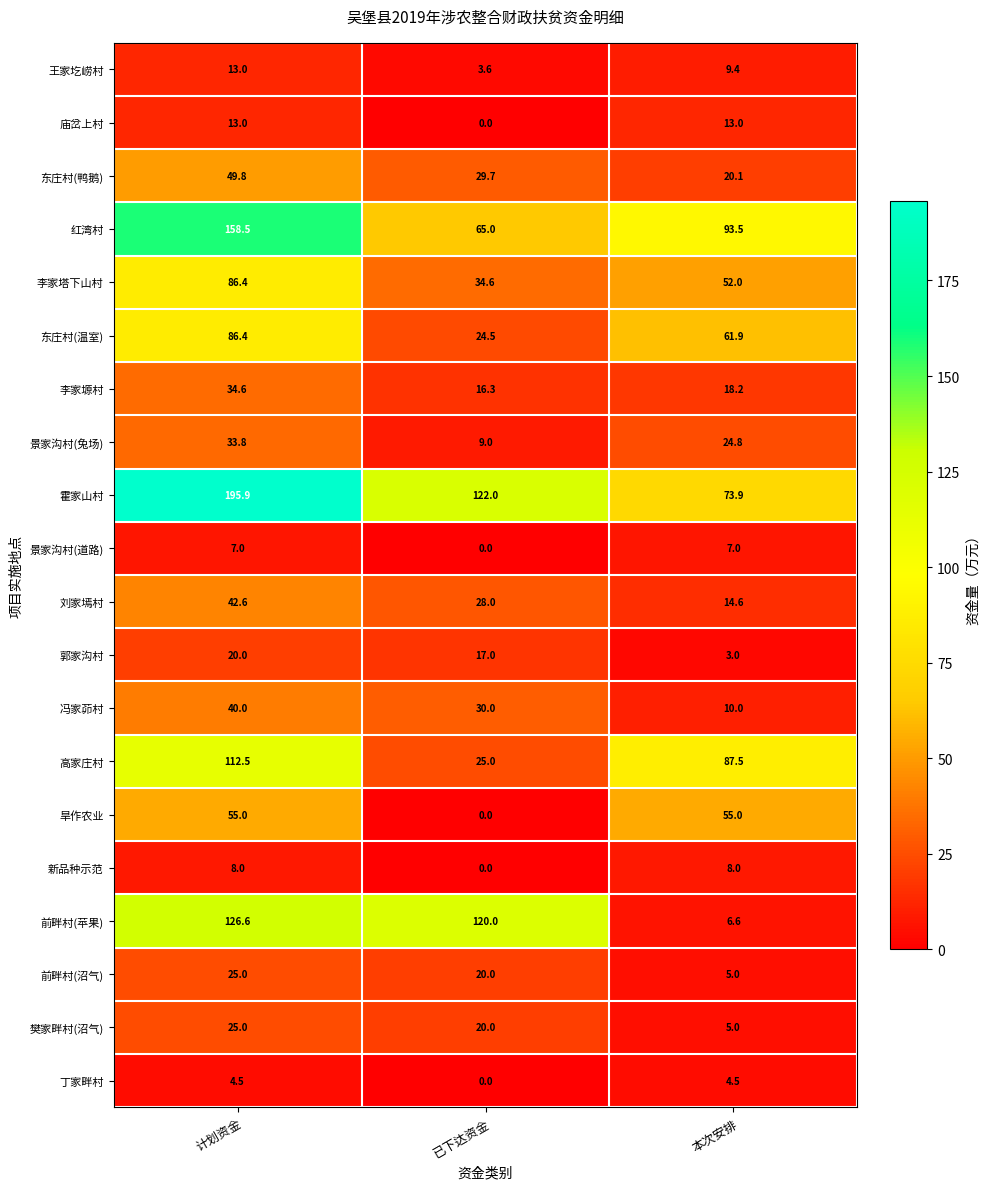

Which series has the largest total across all categories?

霍家山村